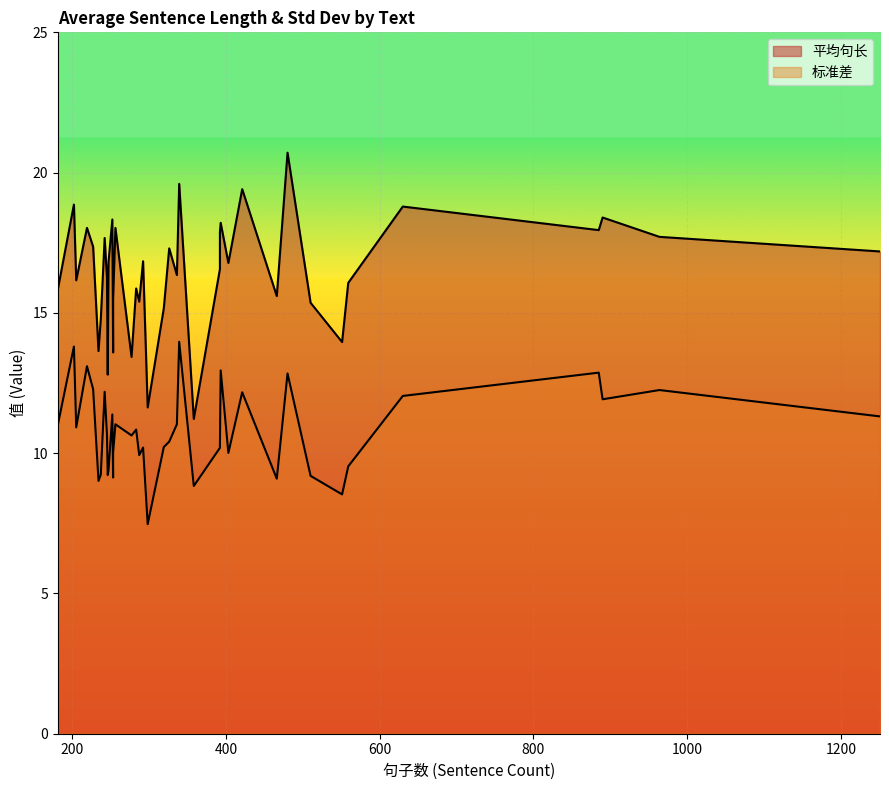

In 标准差, how many points are higher than both neighbors (excluding endpoints)?

12